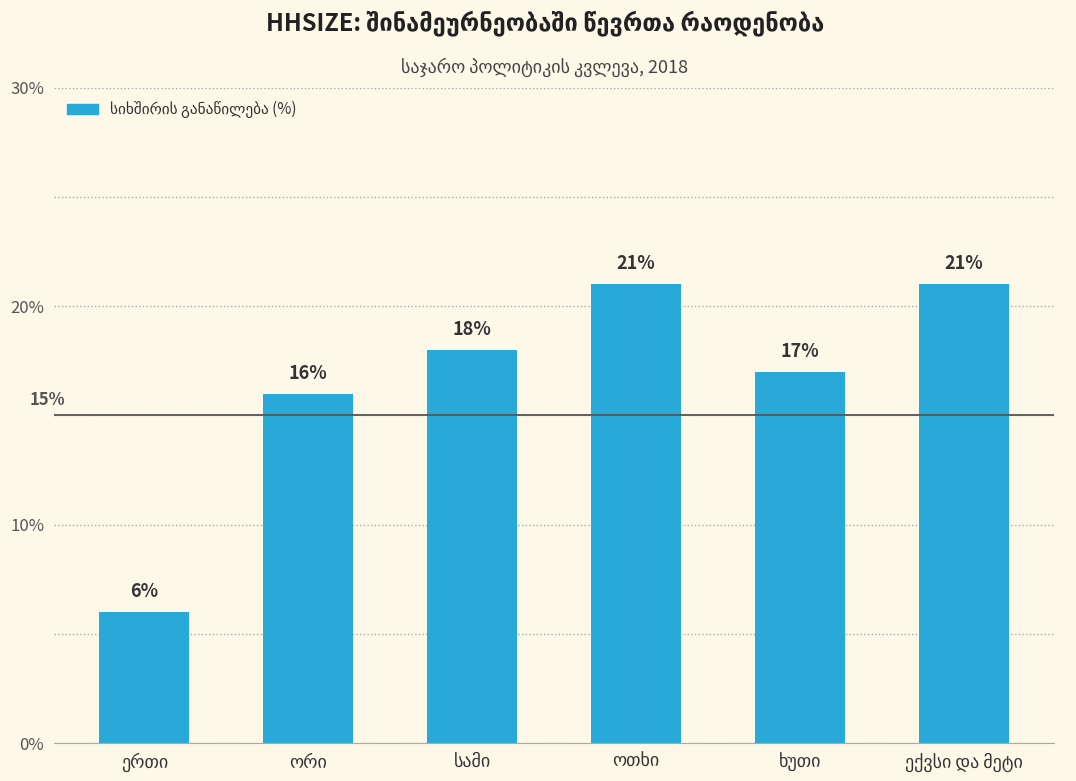

What is the sum of all values?

99